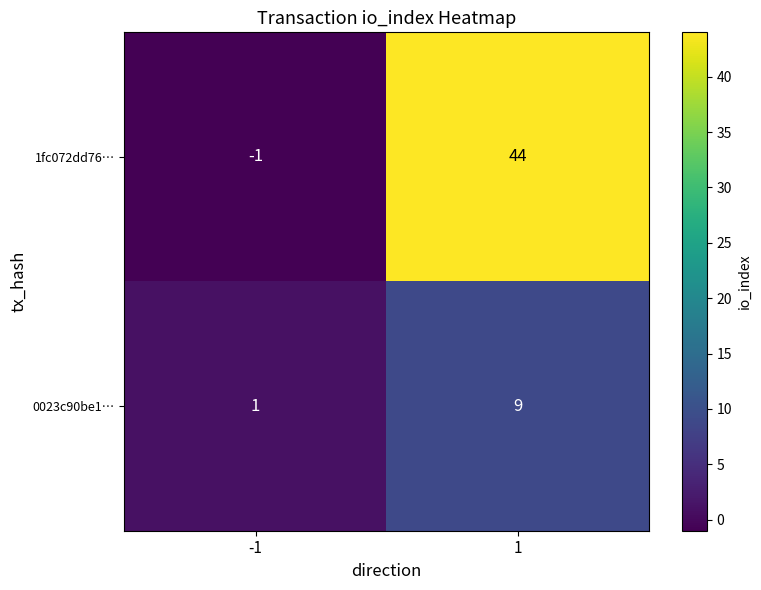

Rank the series by their maximum value, from lowest to highest.

0023c90be1…, 1fc072dd76…